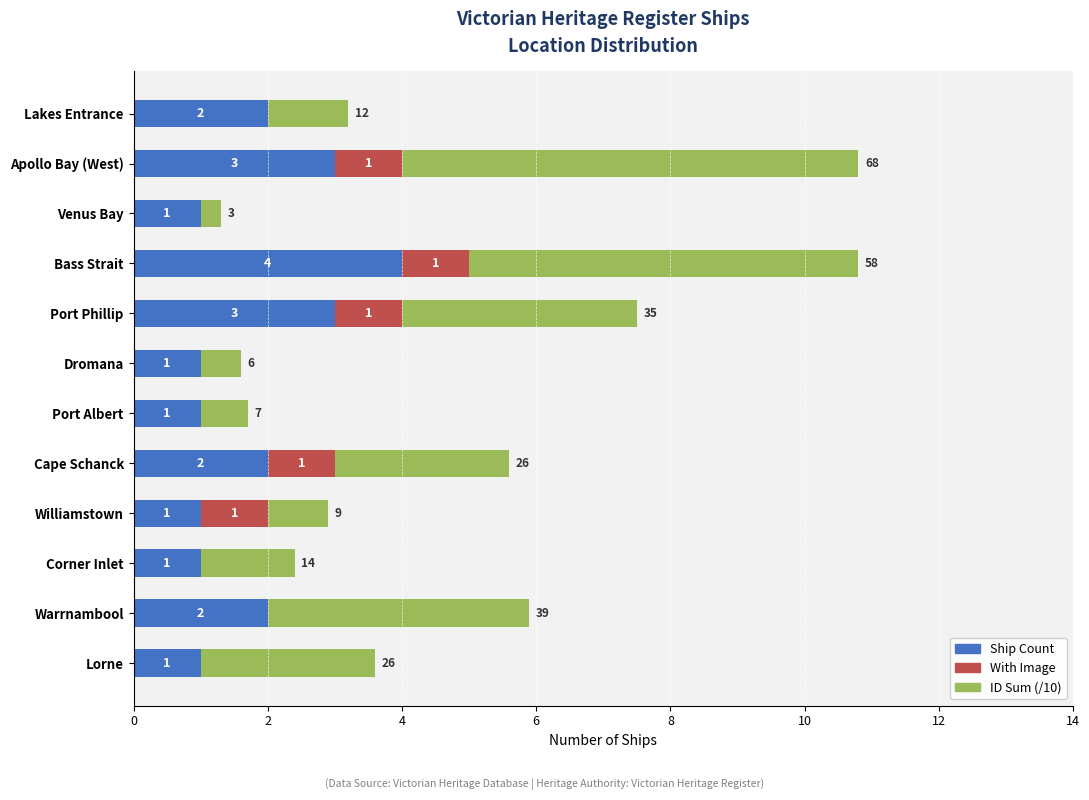

How many distinct data groups are displayed?

3